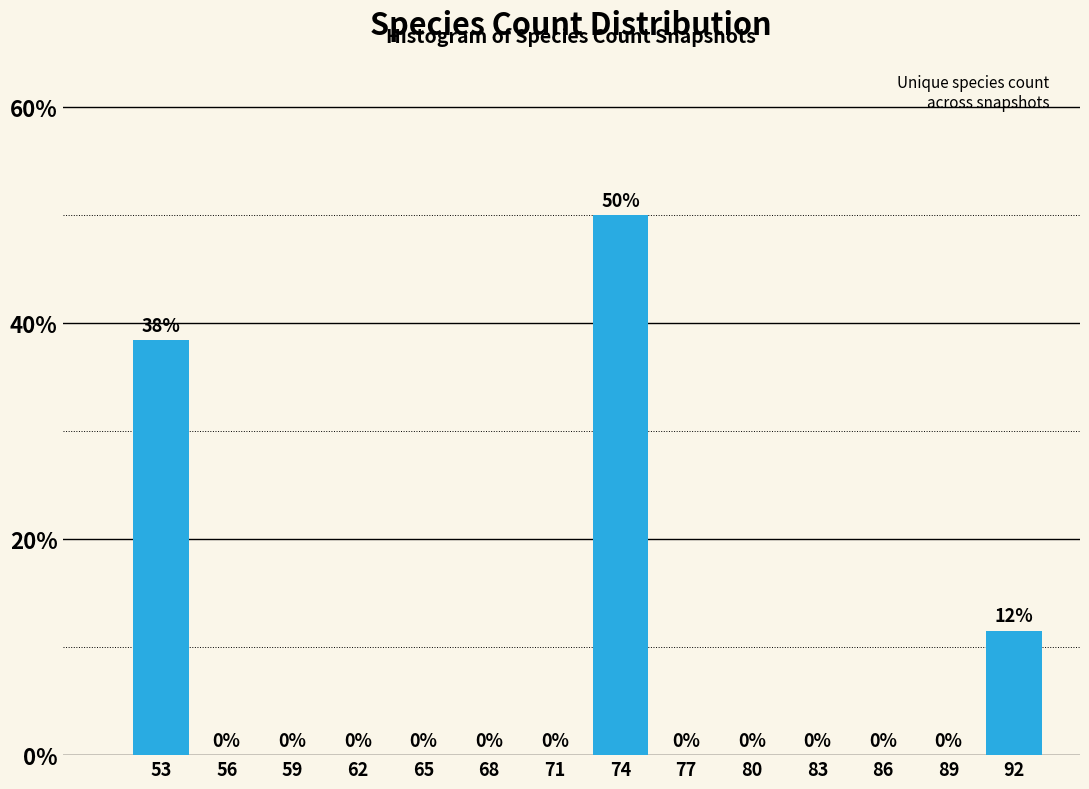

What is the sum of all values?

100.0